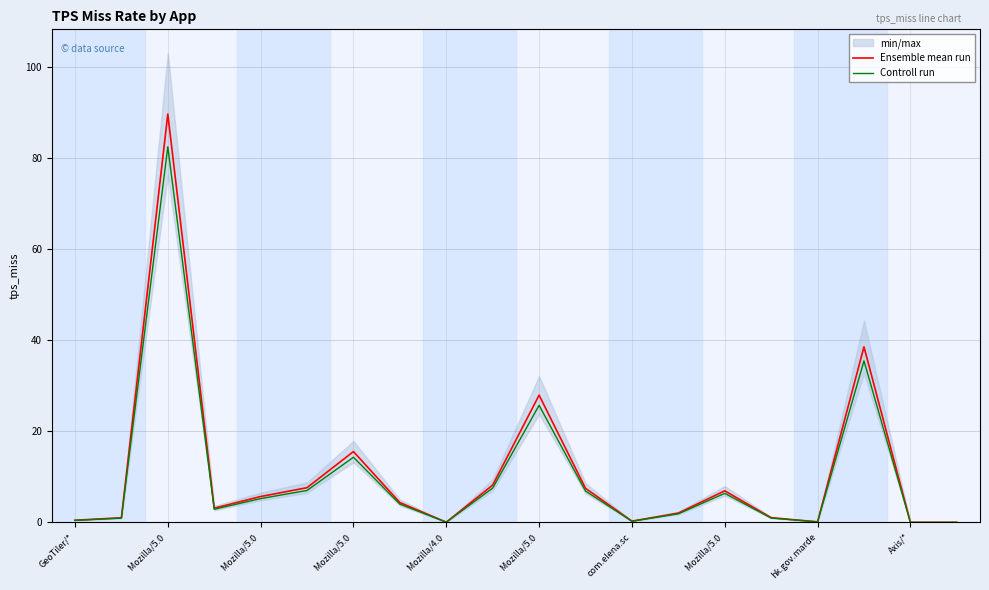

What are all the series names shown in the legend?

Ensemble mean run, Controll run